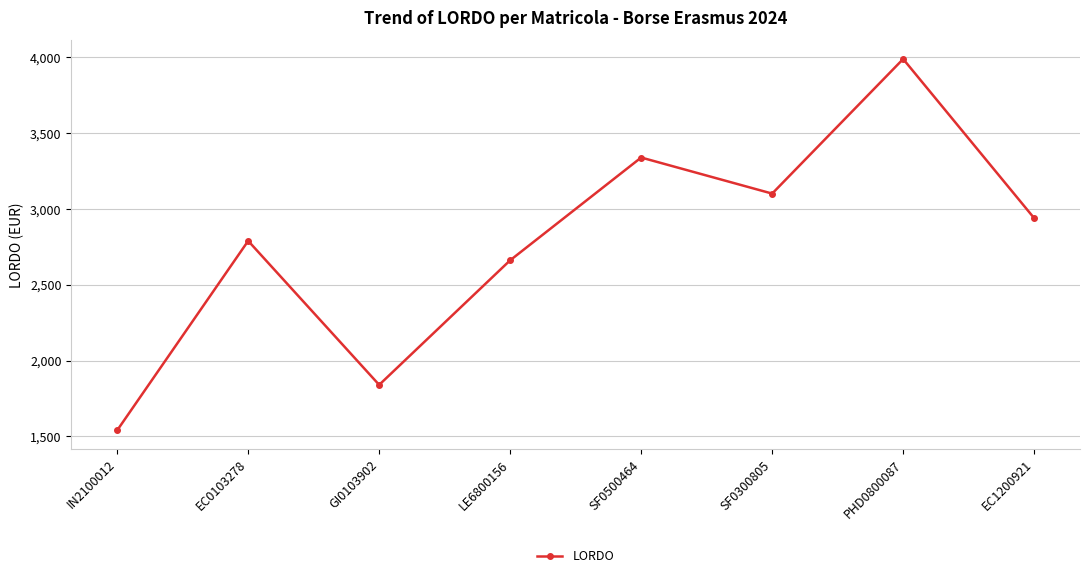

Which label corresponds to the smallest value in the chart?

IN2100012